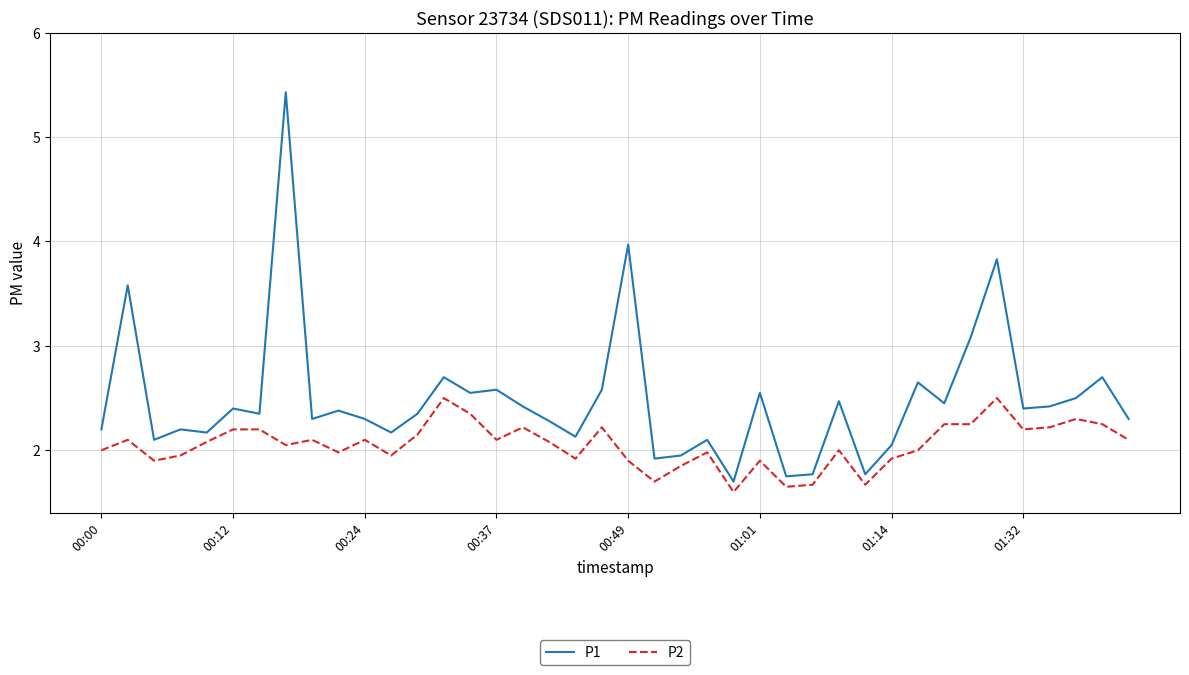

What are all the series names shown in the legend?

P1, P2